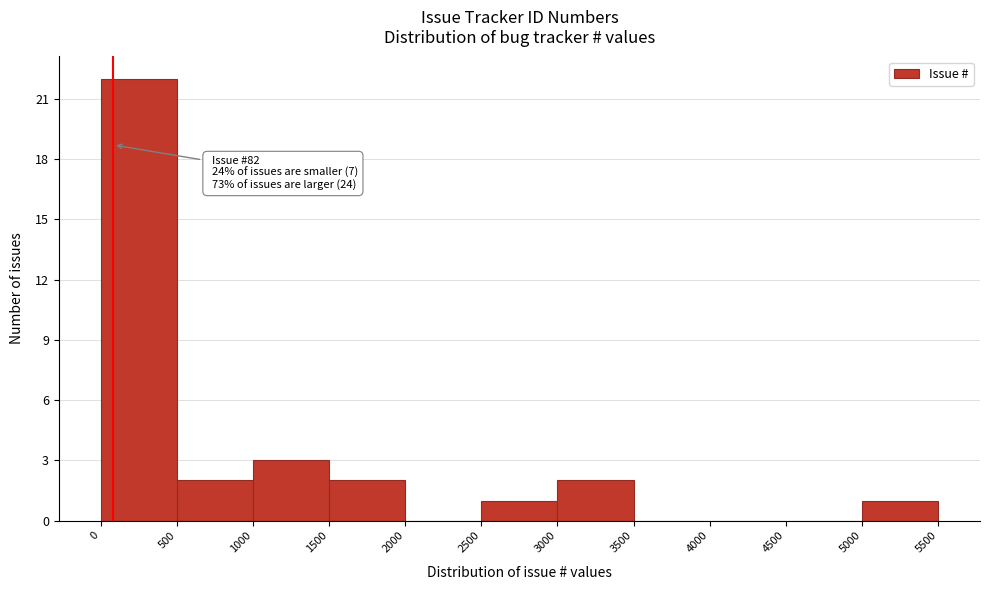

Over which range of the x-axis is the bar tallest?

0 to 500